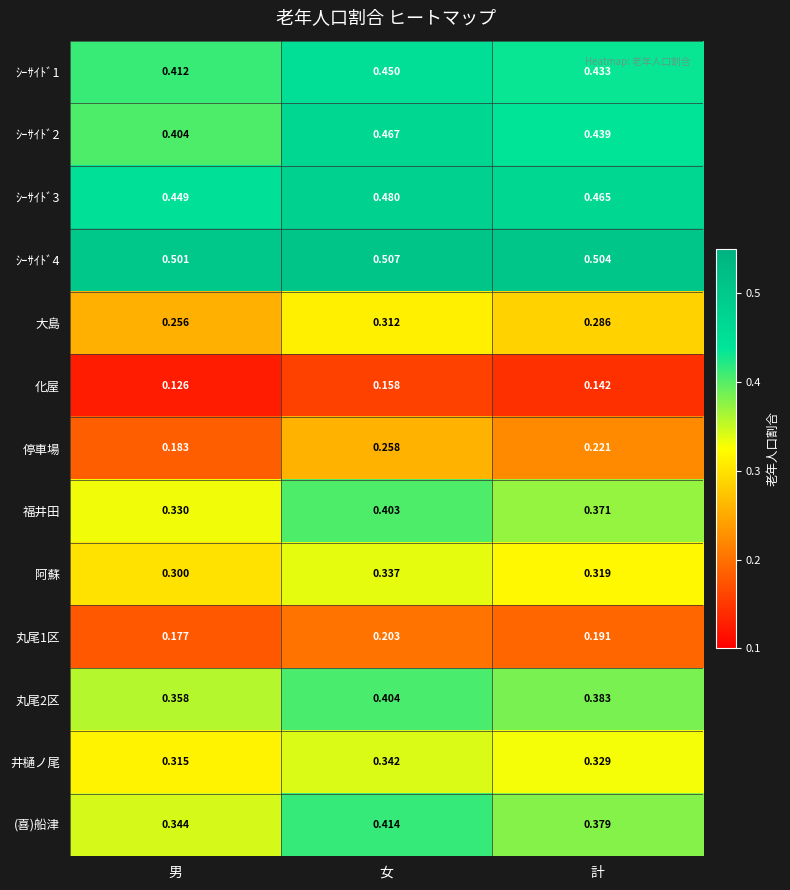

At which category does the chart reach its peak across all series?

女